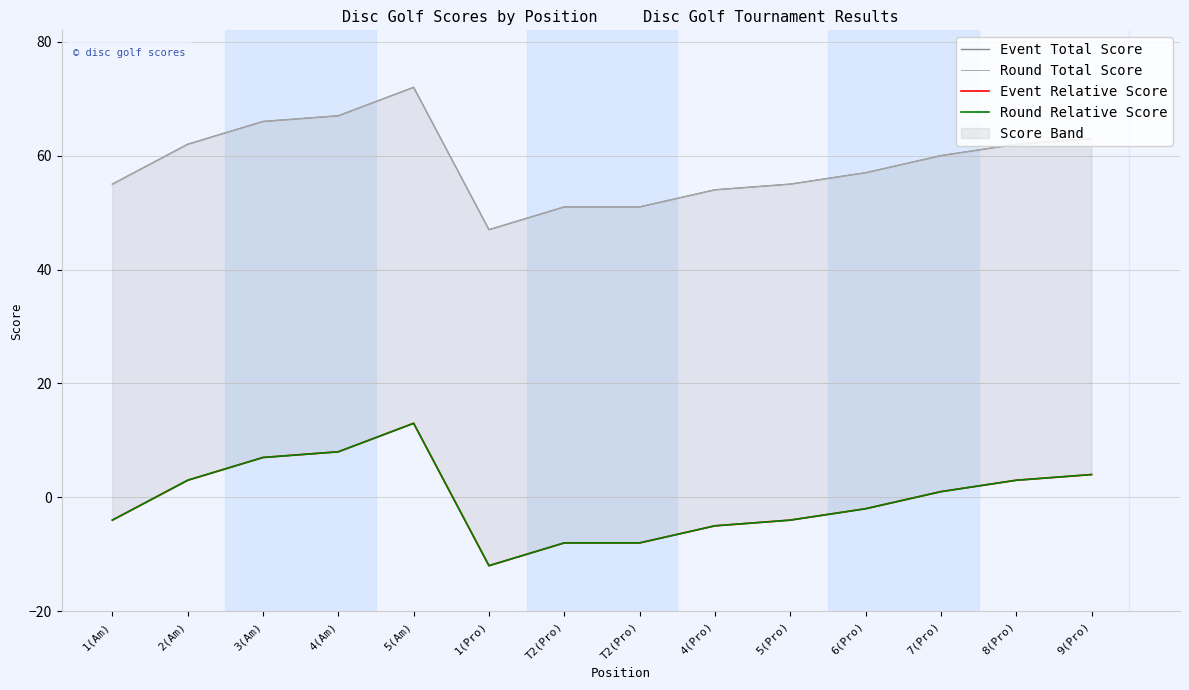

Does the chart have visible grid lines?

Yes